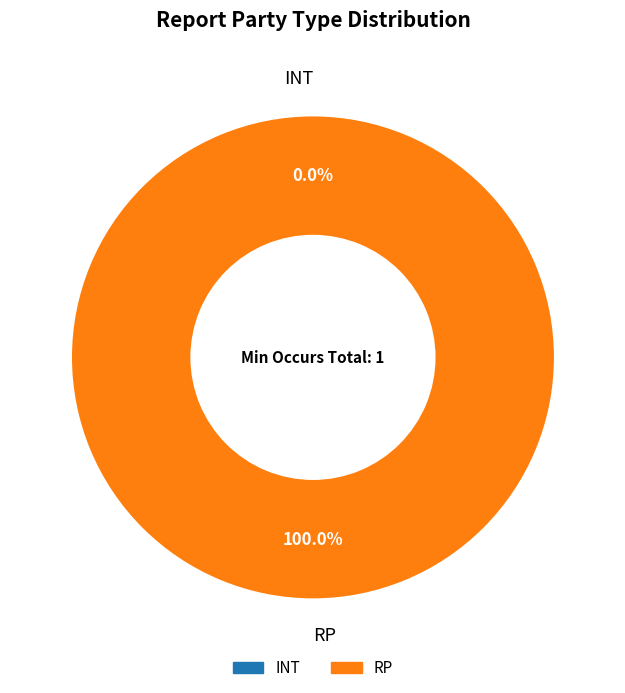

Which slice is the largest?

RP